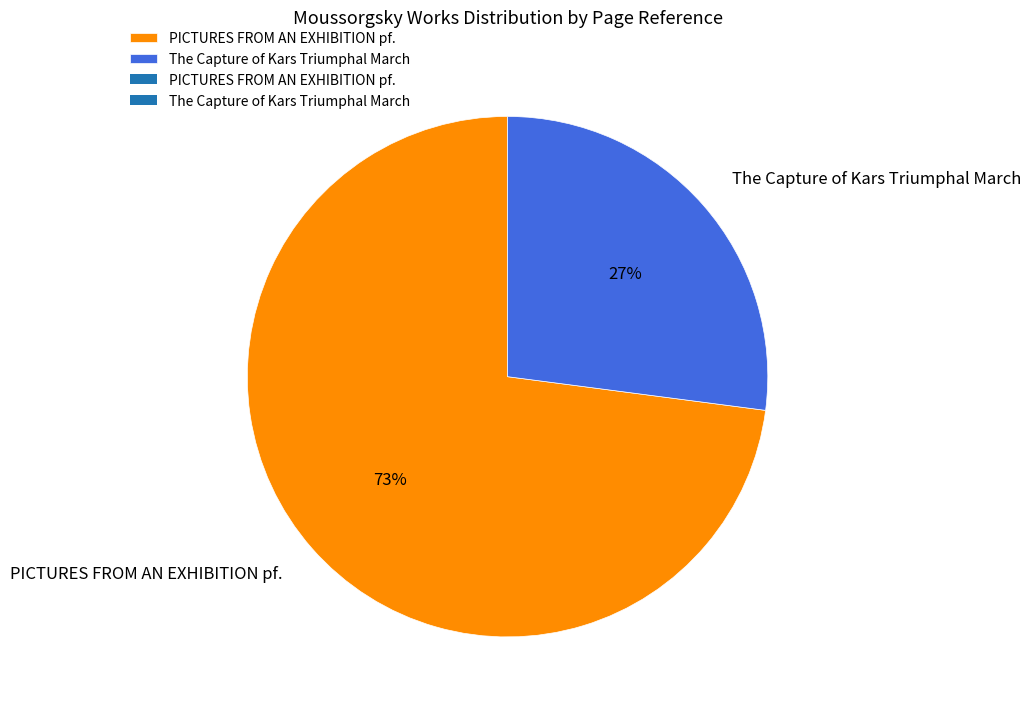

Does PICTURES FROM AN EXHIBITION pf. account for over 50% of the chart?

Yes